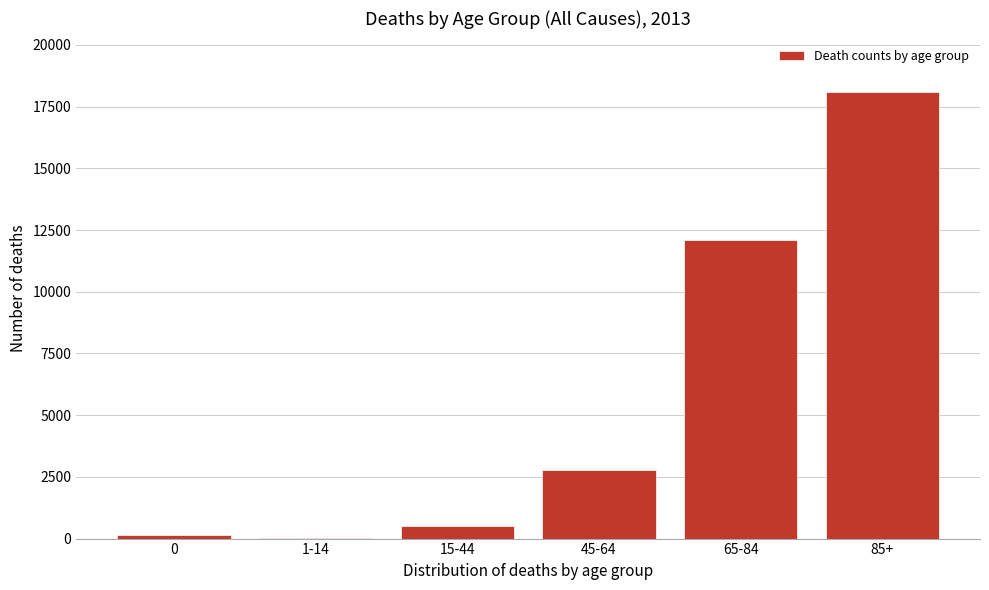

Reading left to right, what are all the values shown in this chart?

0=138	1-14=42	15-44=523	45-64=2798	65-84=12116	85+=18087